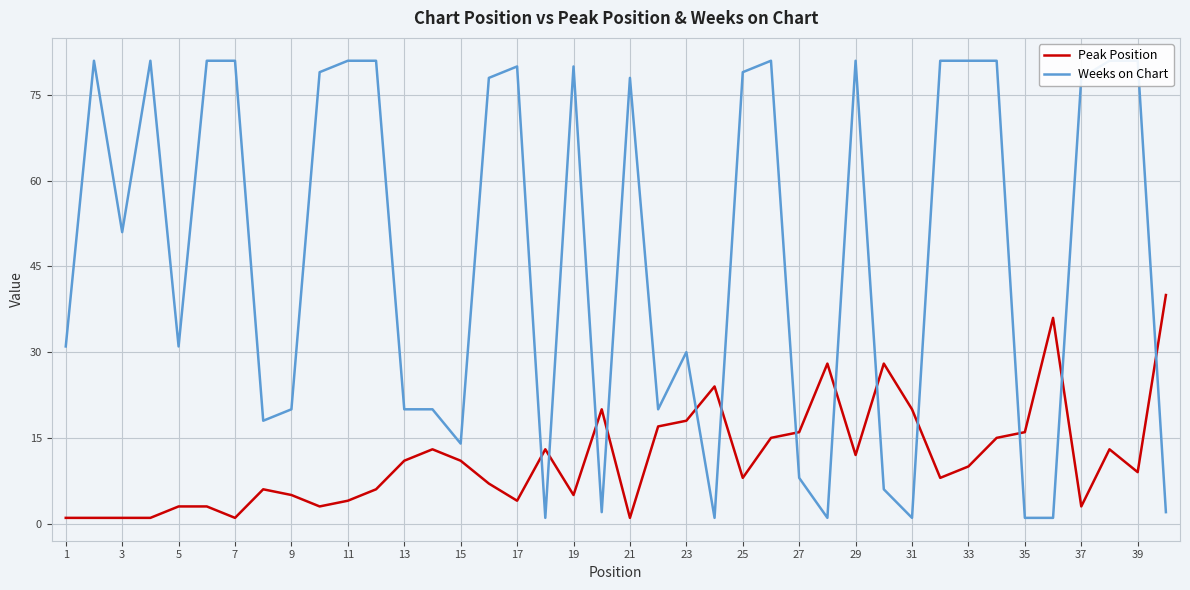

Which series has the largest range (max minus min)?

Weeks on Chart